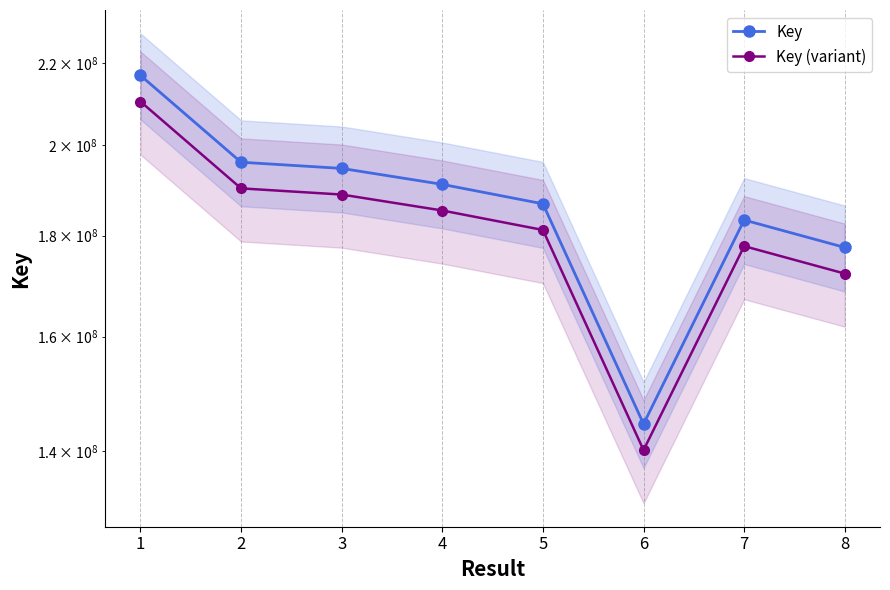

Which series has the widest spread of values?

Key